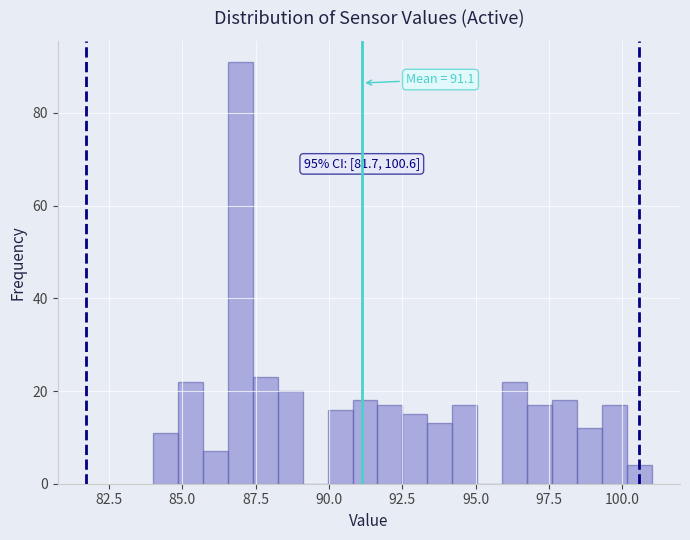

Around what value on the x-axis is the tallest bar? Give the approximate position of its centre, as read against the axis.

87.0